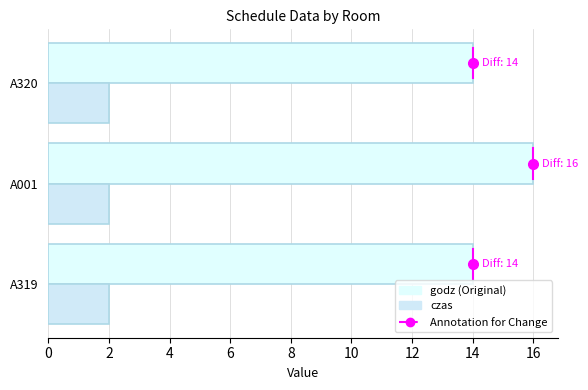

How many series are shown in this chart?

2